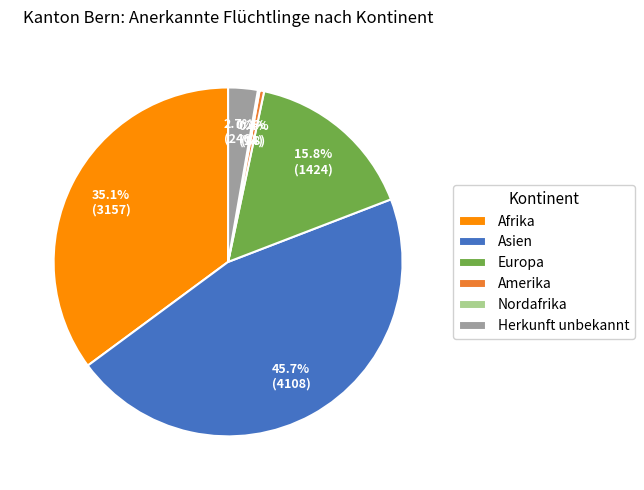

To the nearest percent, what is the difference between the largest and smallest slice percentages?

46%